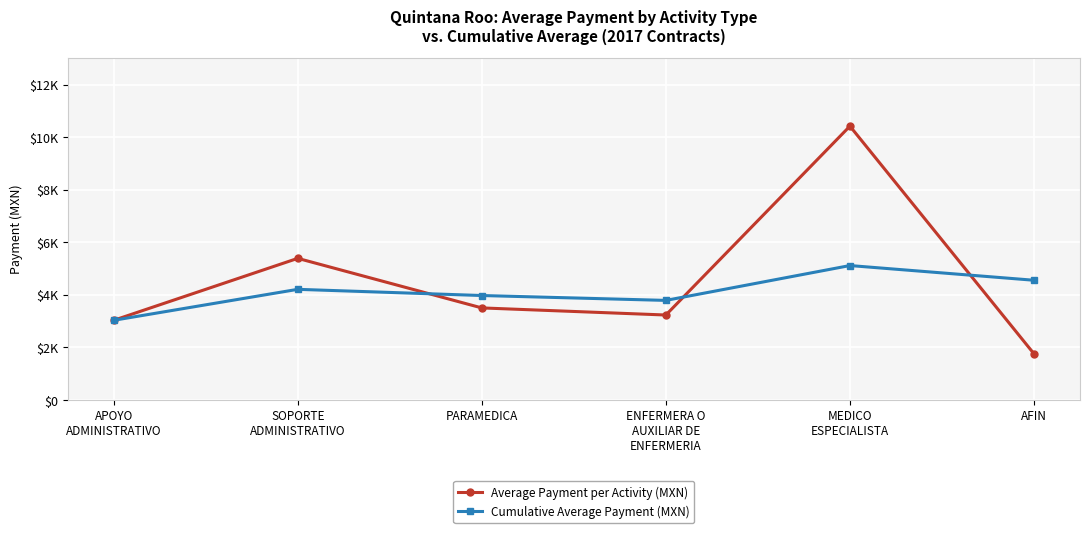

What is the average value of the Cumulative Average Payment (MXN) series?

4111.0